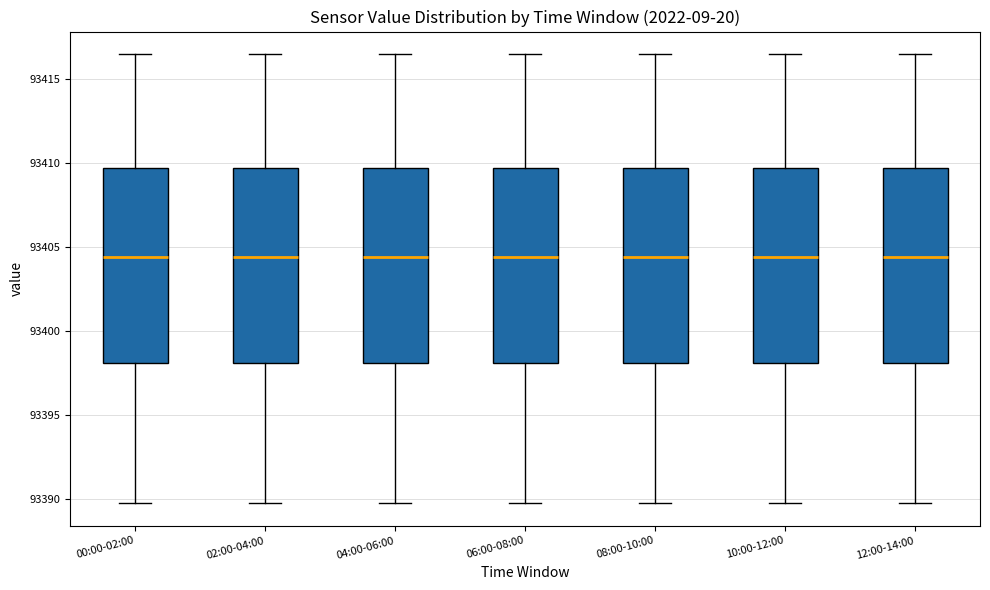

Where is the upper edge of the box for 06:00-08:00 on the y-axis? The values are not printed on the chart, so give them approximately, as read against the axis.

93409.5